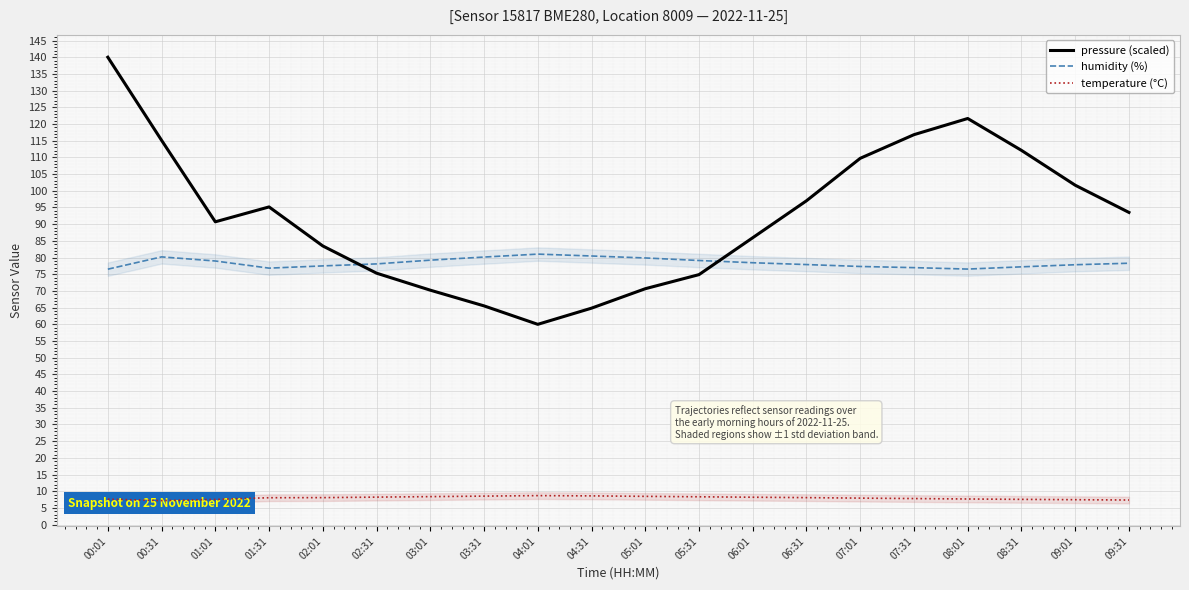

Is the value of humidity (%) at 04:01 greater than the value of temperature (°C) at 00:01?

Yes